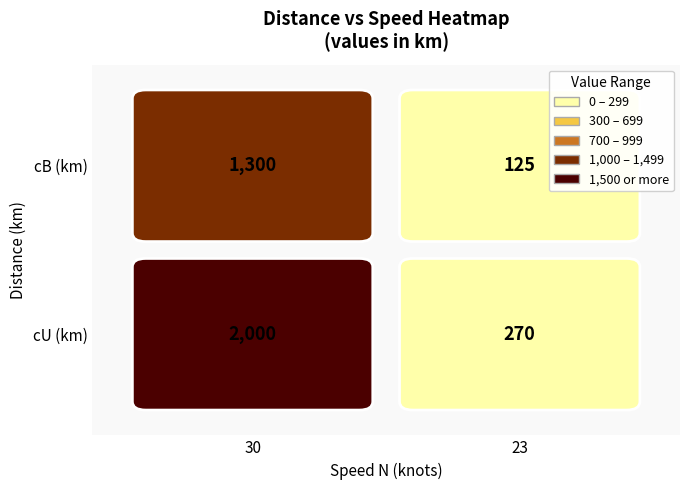

Between 23 and 30, which is larger?

30